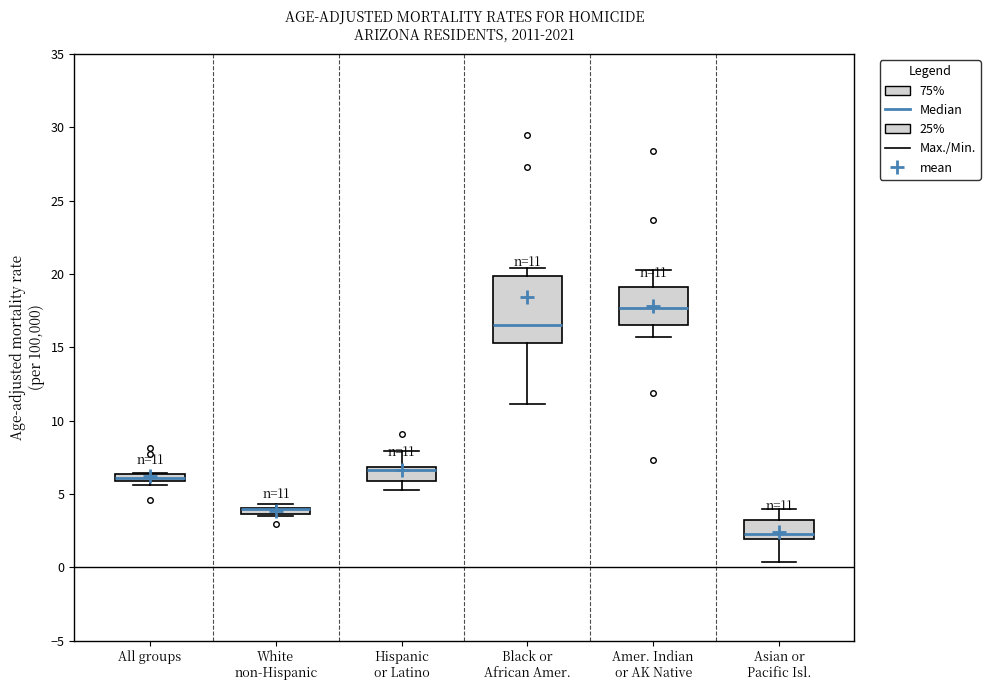

Which box is the tallest, from its lower edge to its upper edge?

Black or African Amer.